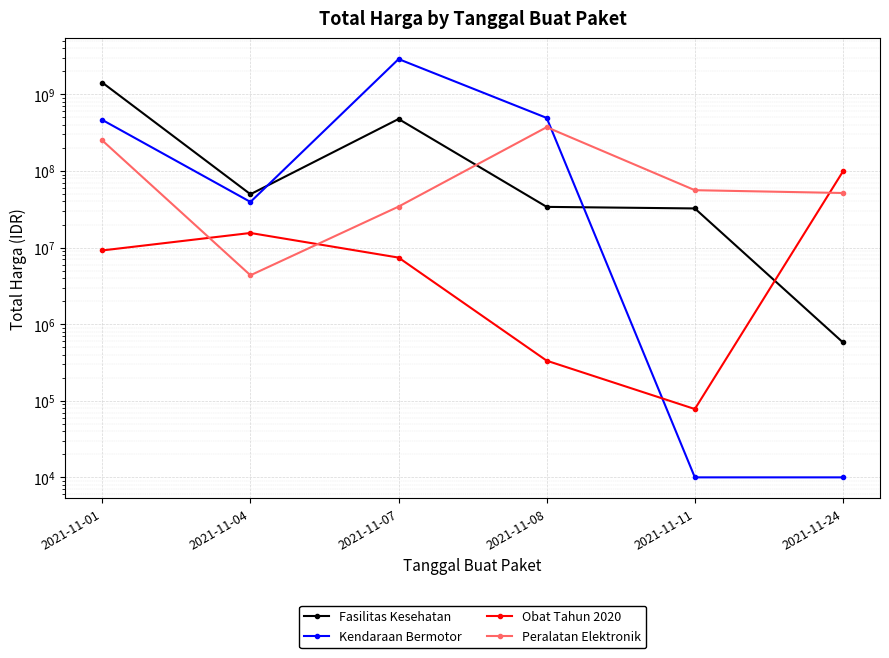

How many lines are shown in the chart?

4